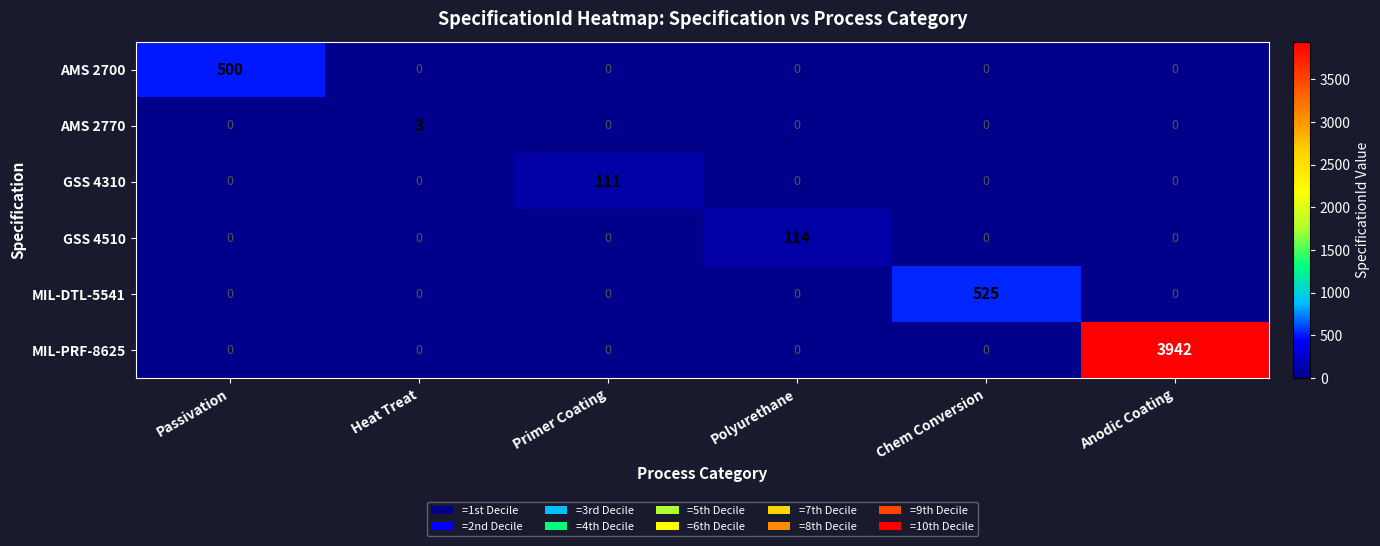

Which series has the largest total across all categories?

MIL-PRF-8625